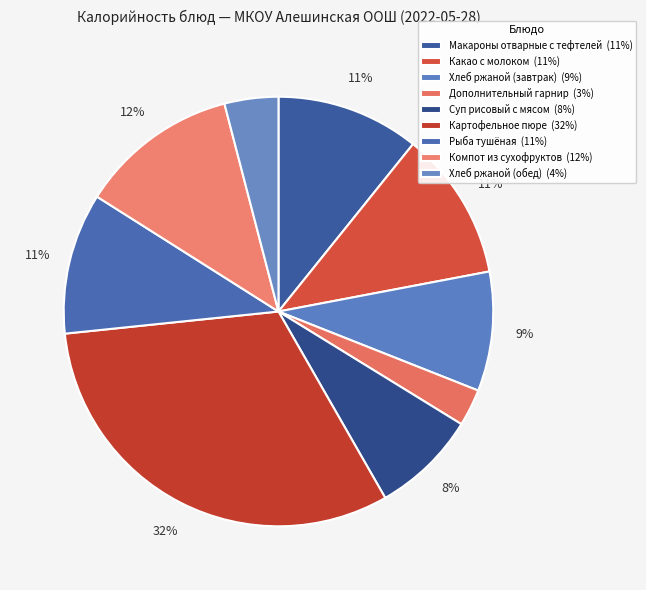

Which category has the smallest portion of the pie?

Дополнительный гарнир